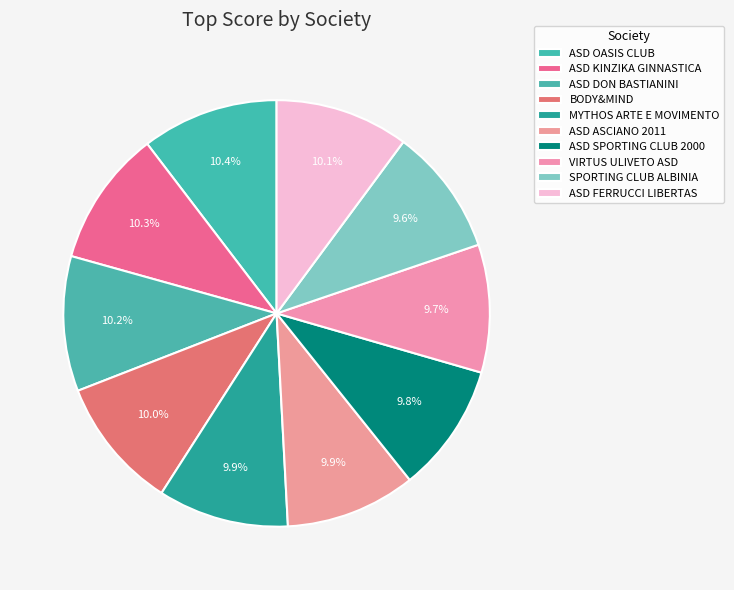

How many segments does this pie chart have?

10